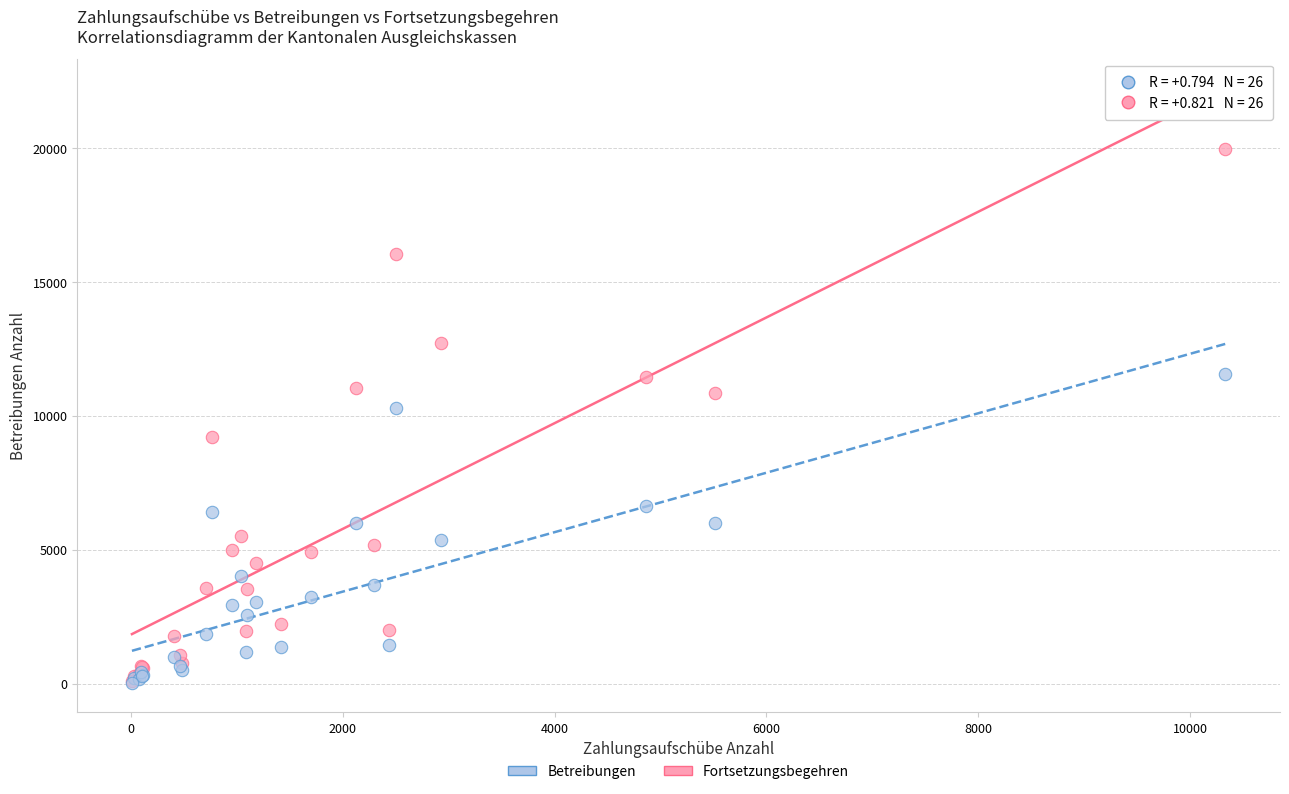

In the Betreibungen series, what Y value is closest to 10032?

9204